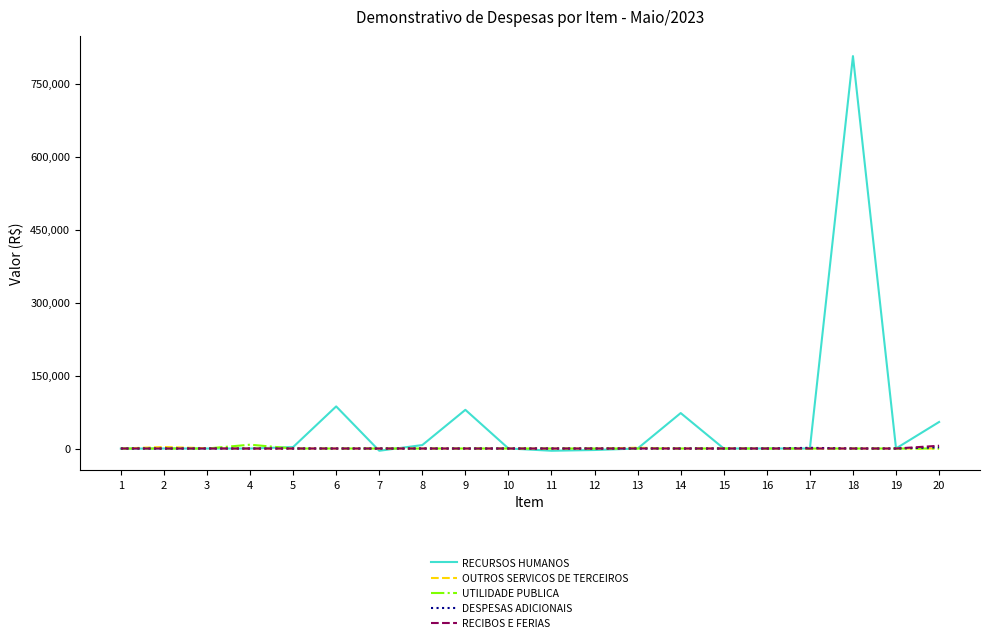

The value of OUTROS SERVICOS DE TERCEIROS at 7 is 0.0. True or false?

True